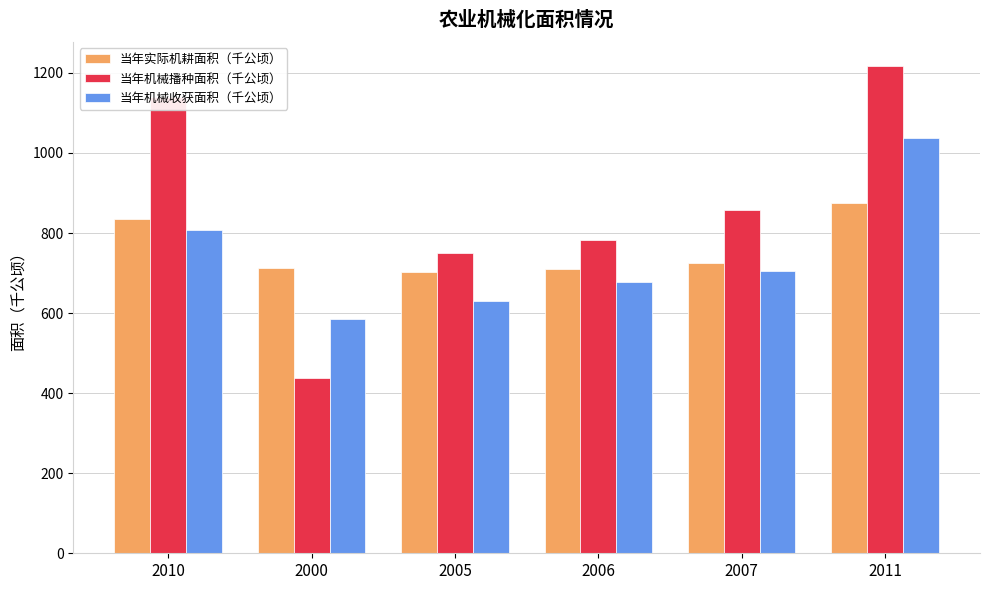

Which category has the lowest value across all series?

2000